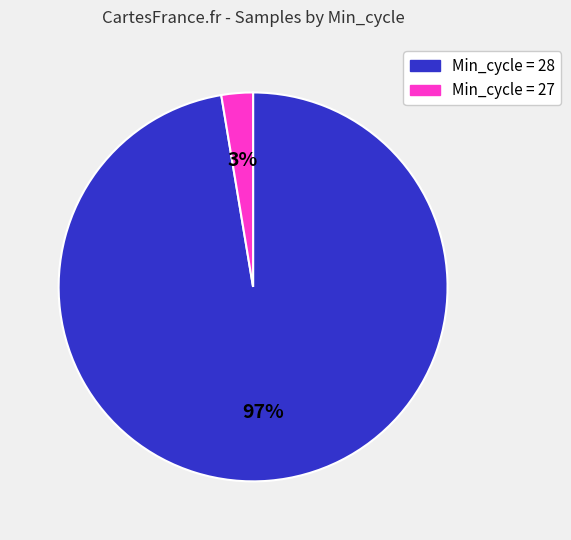

To the nearest percent, what is the average slice percentage?

50%